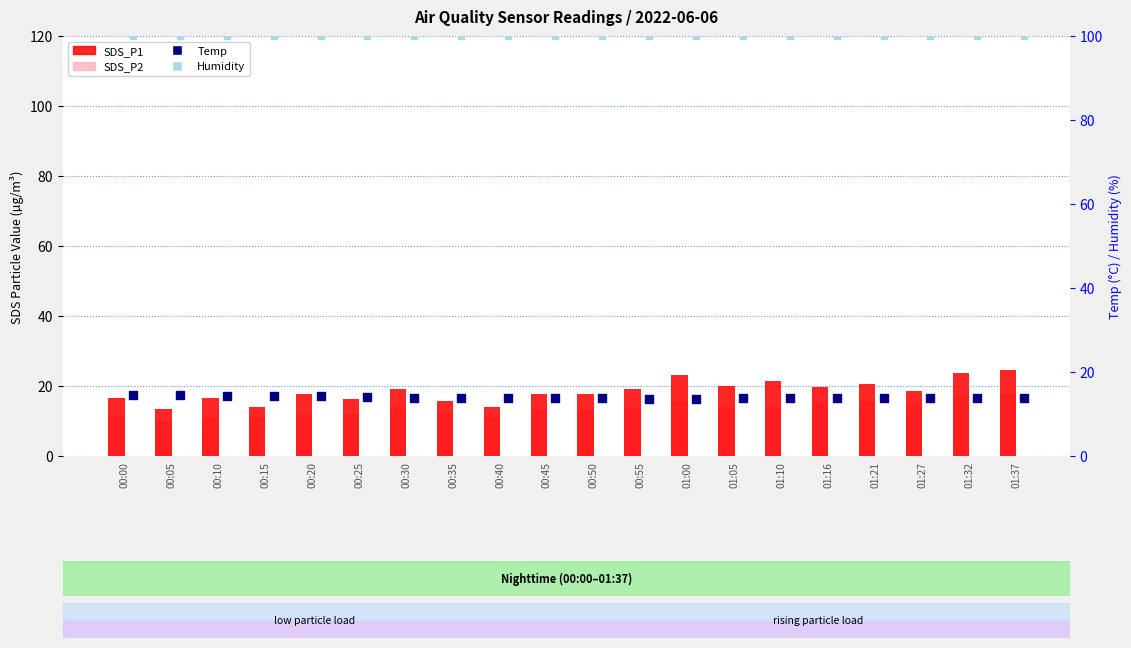

At how many categories does at least one series exceed 82?

20